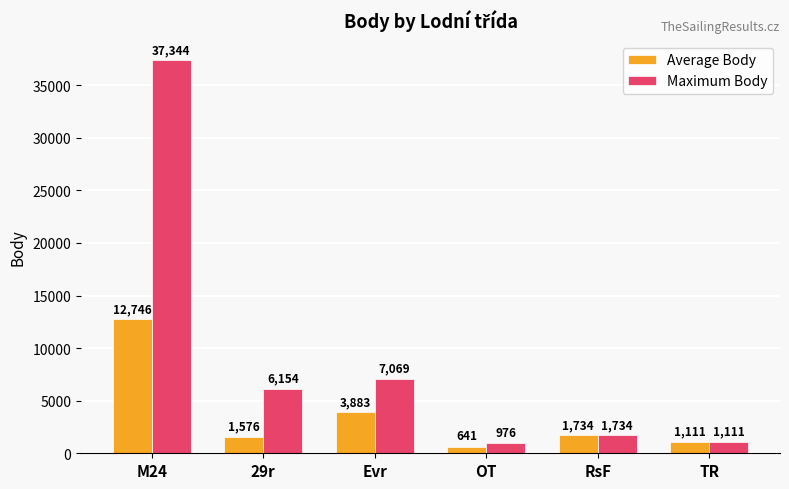

List the series in order of their overall mean, highest first.

Maximum Body, Average Body